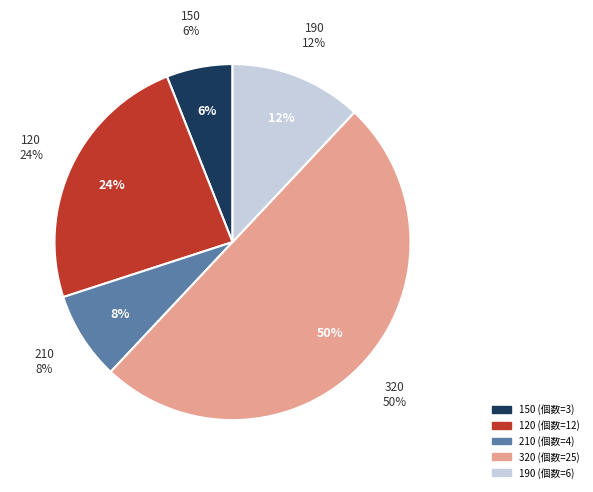

Approximately how many times larger is the value at 120 compared to 190?

2.0